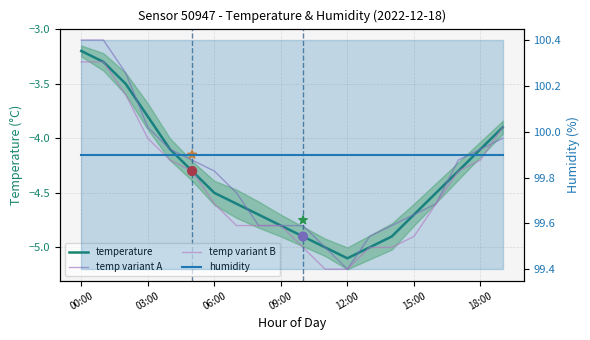

Is the value of temp variant A at 19 greater than the value of humidity at 15?

No